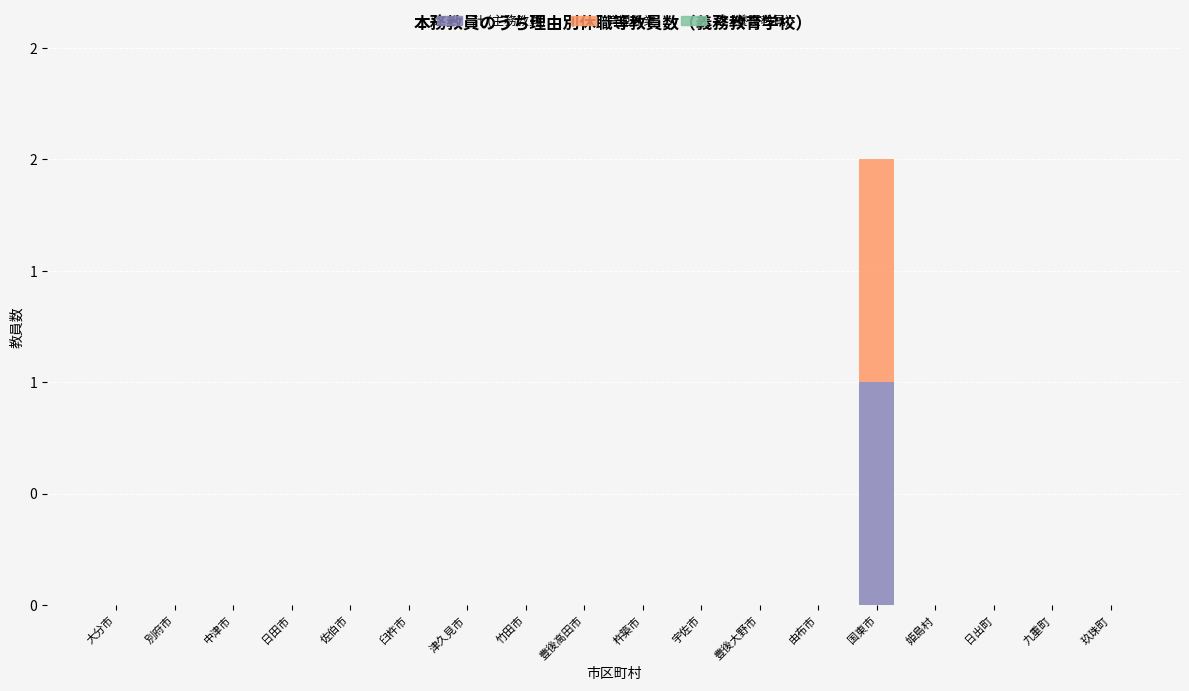

Which series has the widest spread of values?

計 (主務教員)